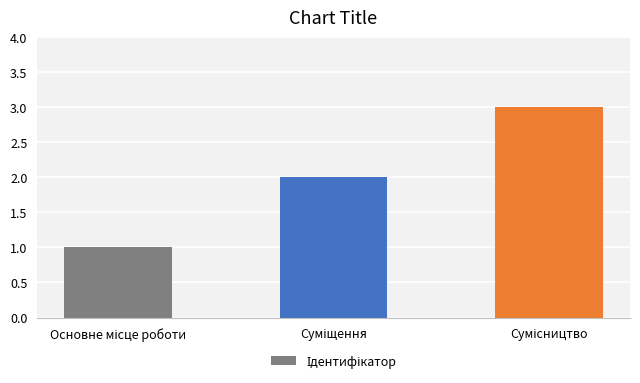

How many data points are less than 2?

1